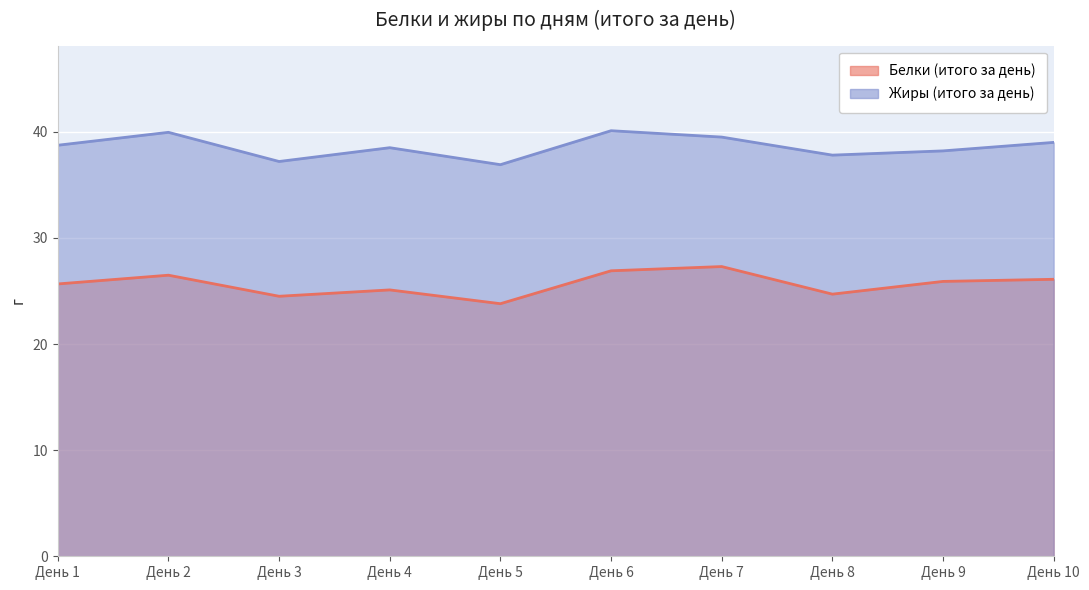

At which category is the sum across all series the highest?

День 6